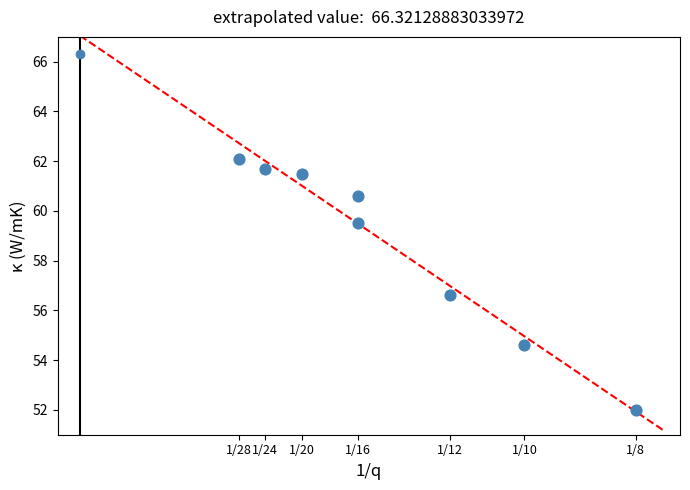

What Y value in the scatter plot is closest to 57?

56.6